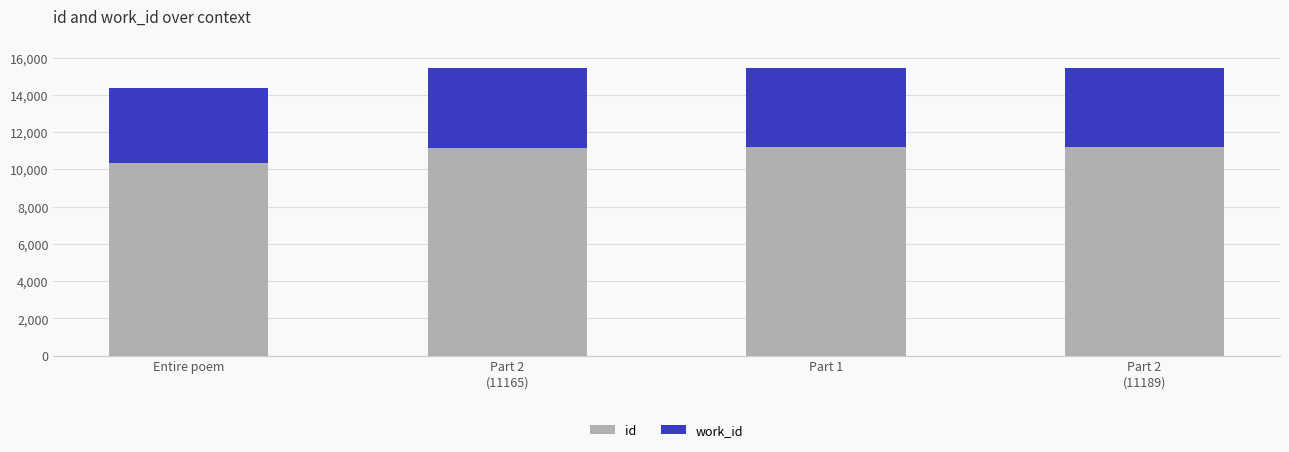

Does the chart contain stacked bars?

Yes